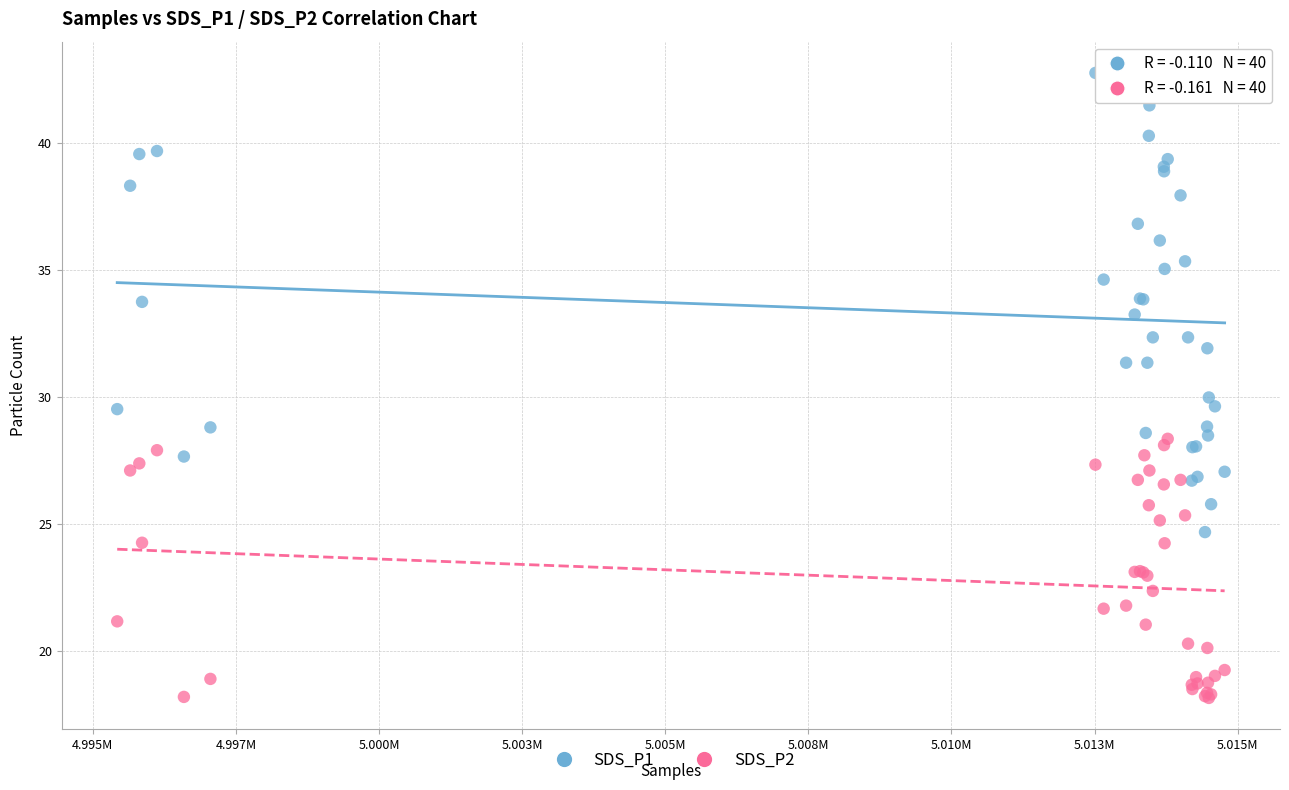

What is the X range (max minus min) for the scatter plot?

19344.0